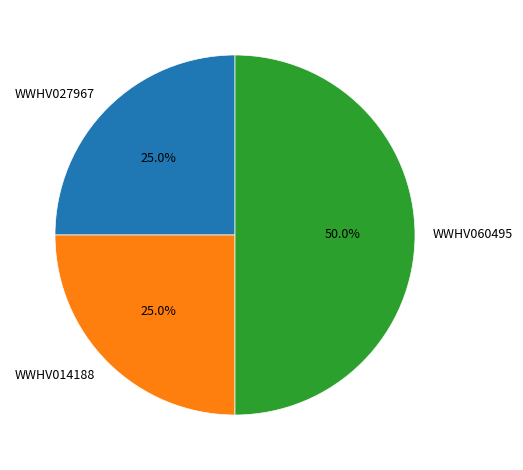

Count the number of slices in the pie.

3